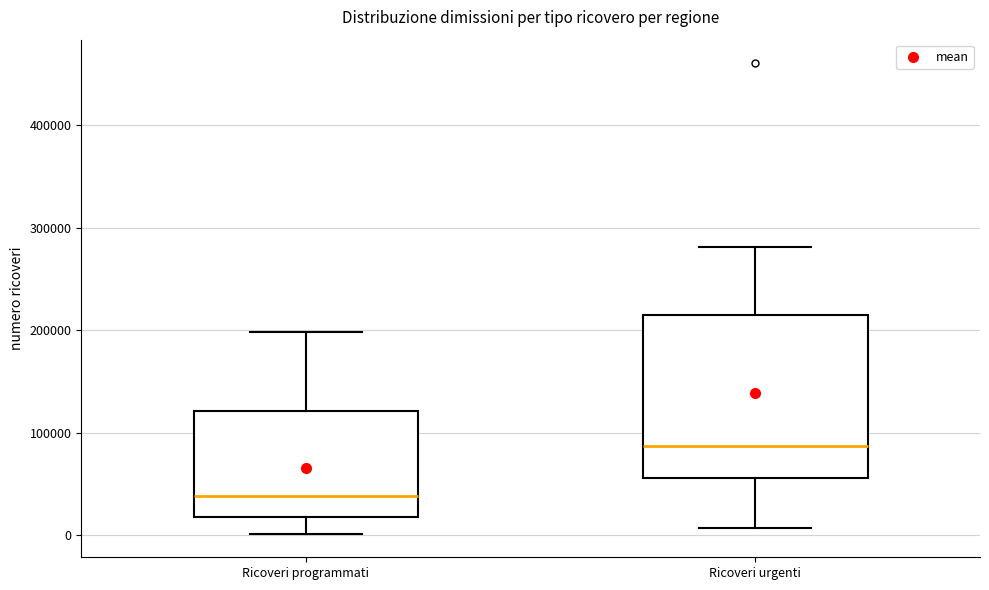

Which box's median line is the lowest?

Ricoveri programmati